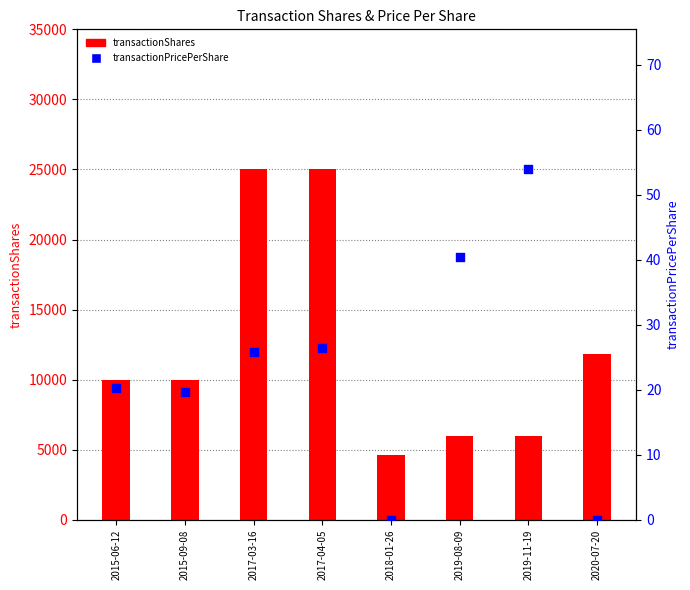

What are all the series names shown in the legend?

transactionShares, transactionPricePerShare